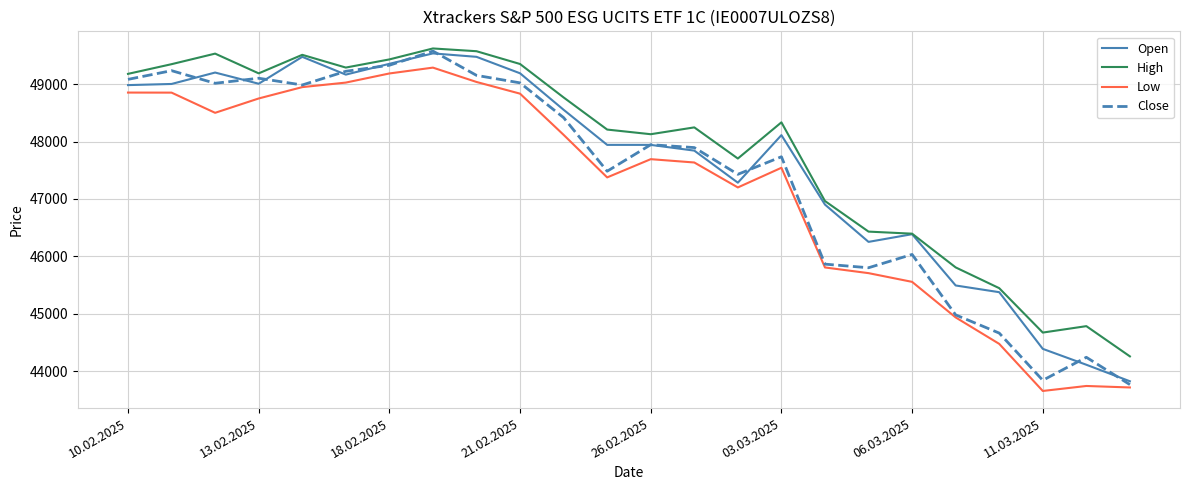

What is the sum of all Close values?

1137837